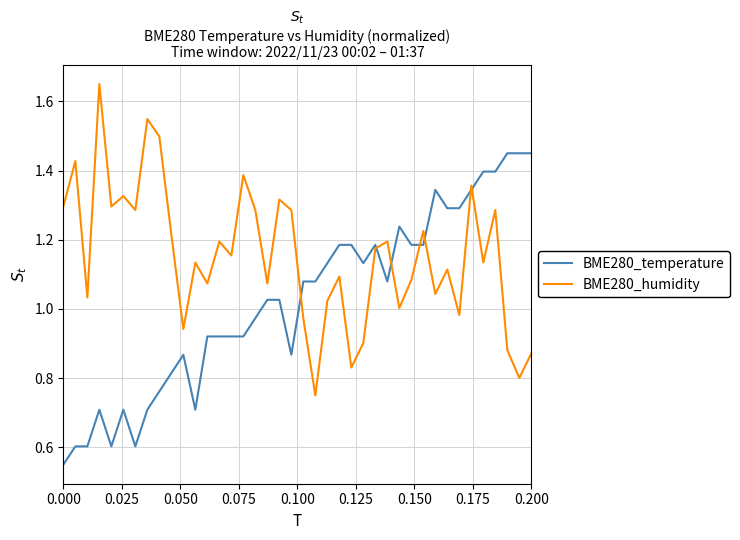

List the series in order of their overall mean, lowest first.

BME280_temperature, BME280_humidity